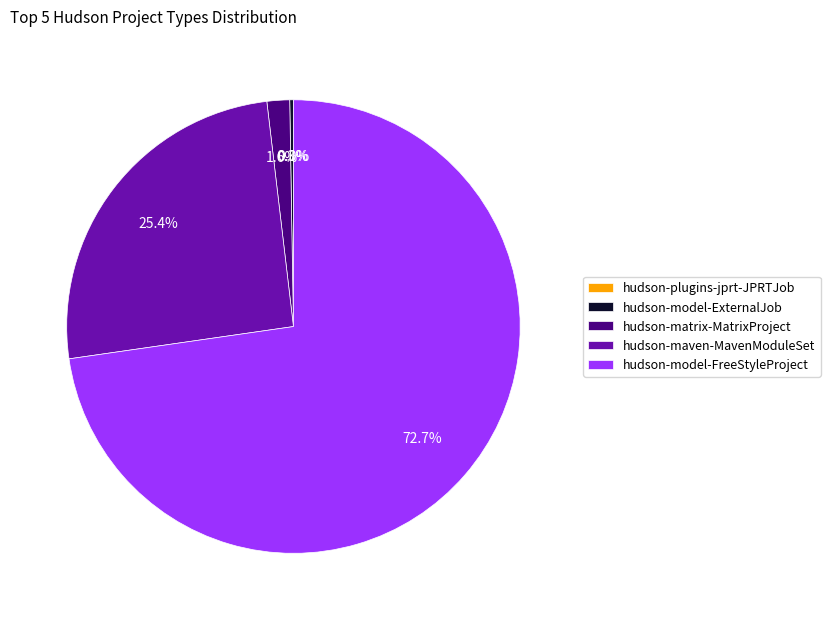

To the nearest percent, what portion does hudson-model-FreeStyleProject represent?

73%